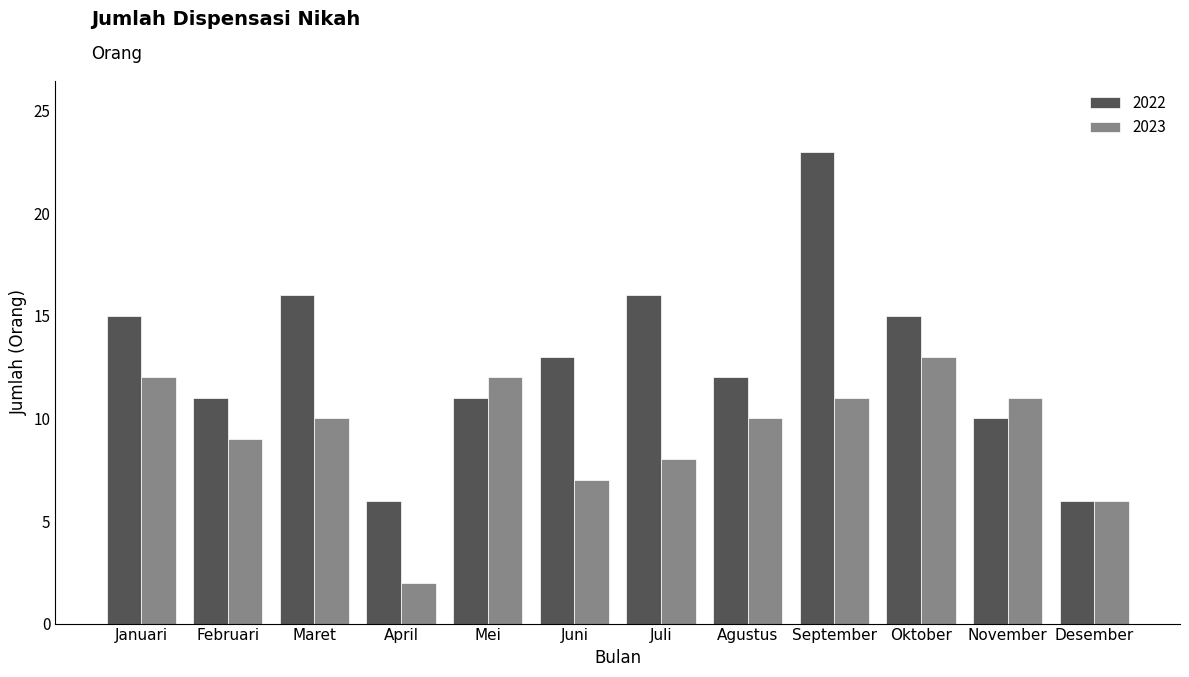

How many data points in 2022 are less than 13?

6